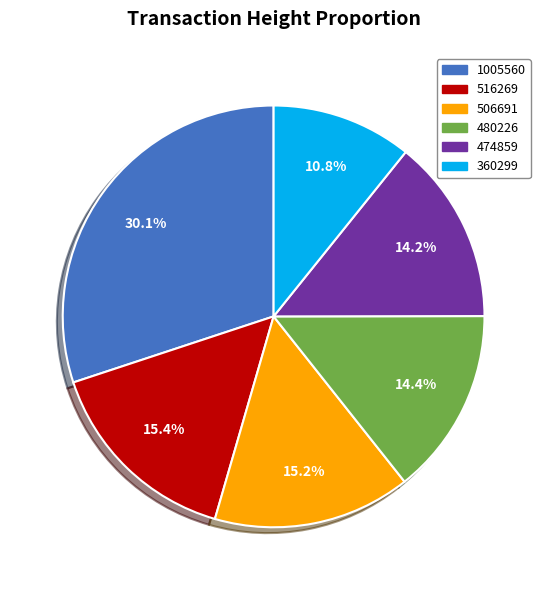

Is there a majority slice in this chart?

No